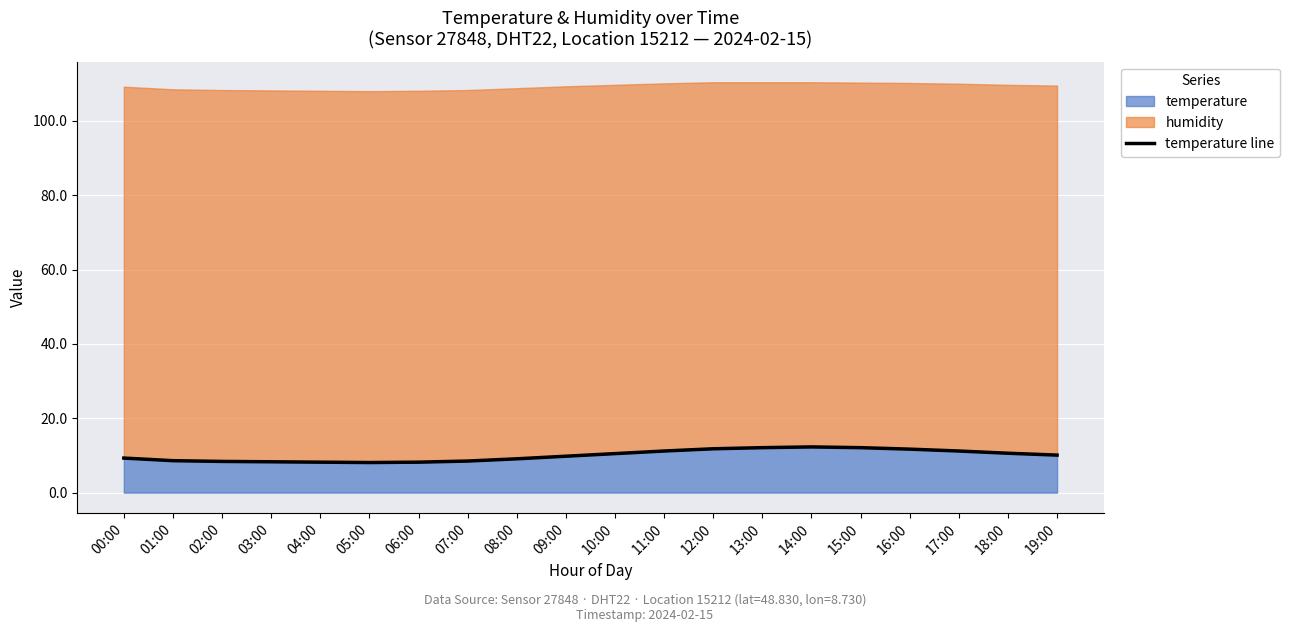

Rank the categories by value from lowest to highest.

05:00, 04:00, 06:00, 03:00, 02:00, 07:00, 01:00, 08:00, 00:00, 09:00, 19:00, 10:00, 18:00, 11:00, 17:00, 16:00, 12:00, 13:00, 15:00, 14:00